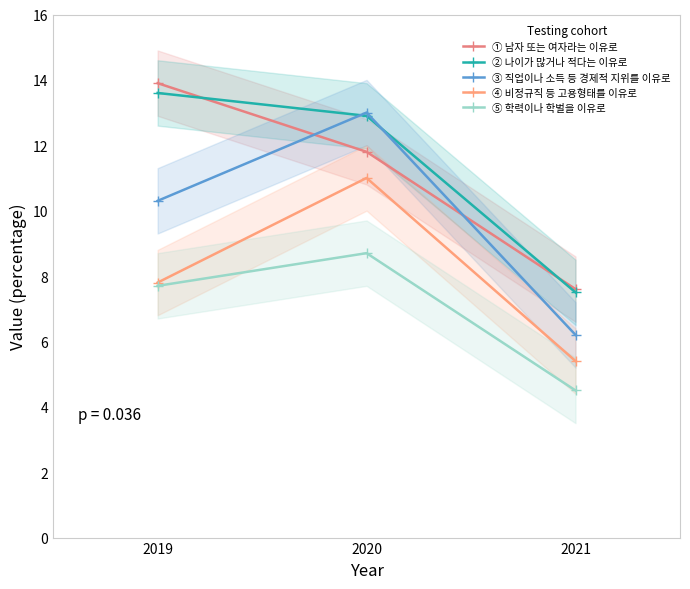

How many lines are shown in the chart?

5